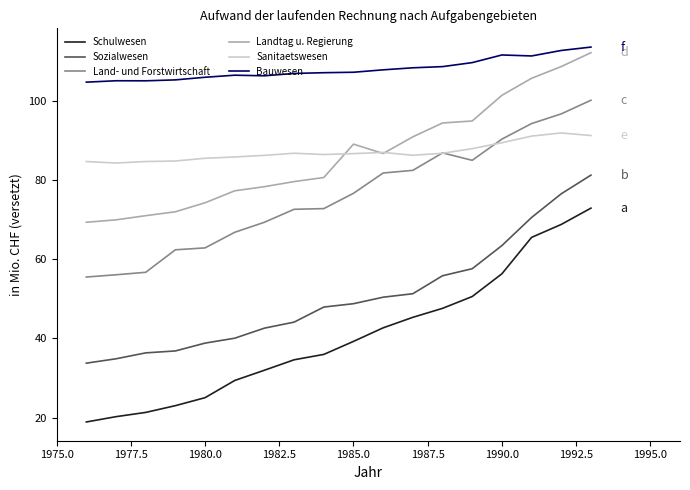

What is the smallest value displayed?

18.9